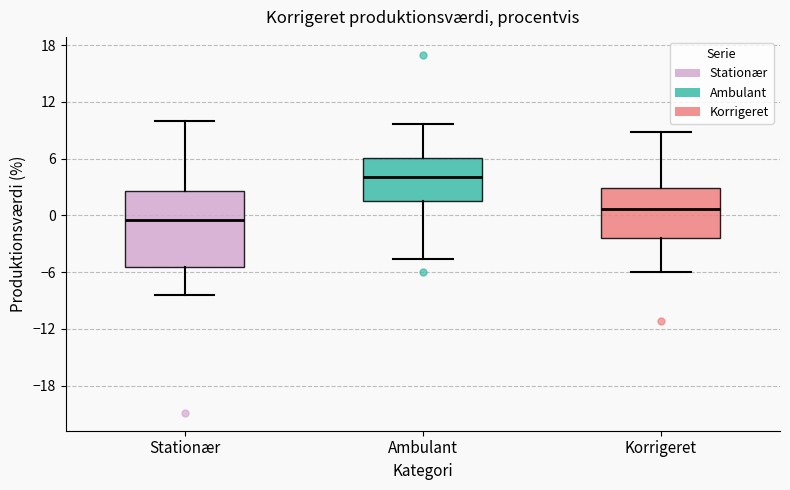

Where does the upper whisker of the box for Korrigeret end on the y-axis? The values are not printed on the chart, so give them approximately, as read against the axis.

9